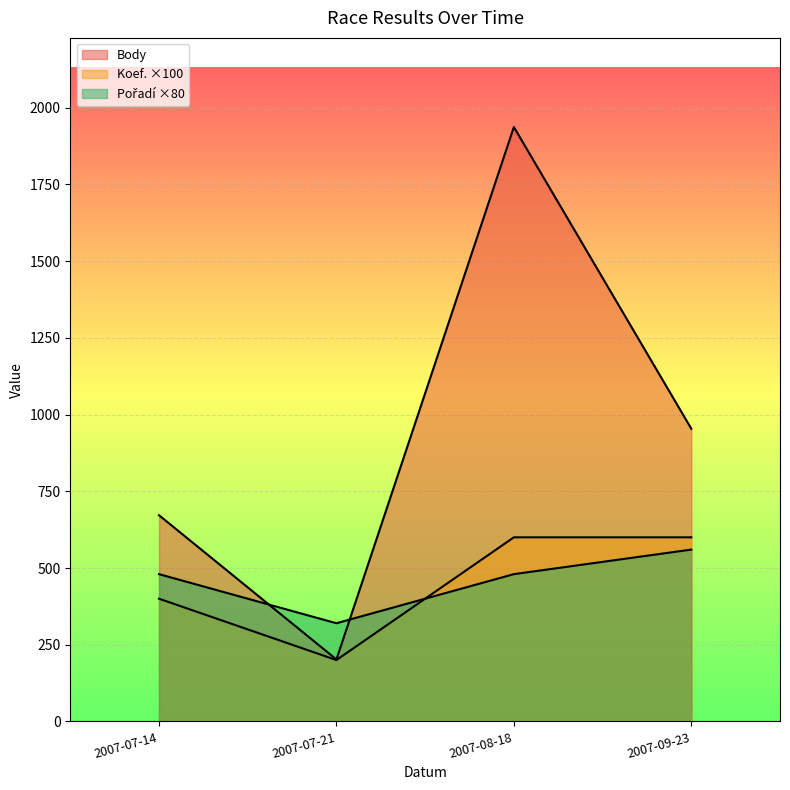

At which label does Body first exceed 954?

2007-08-18